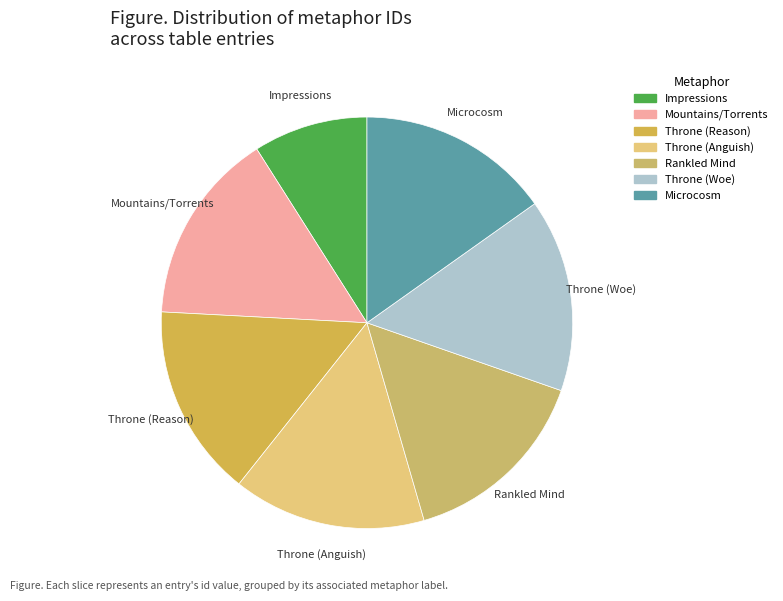

Approximately how many times larger is the value at Throne (Reason) compared to Throne (Anguish)?

1.0